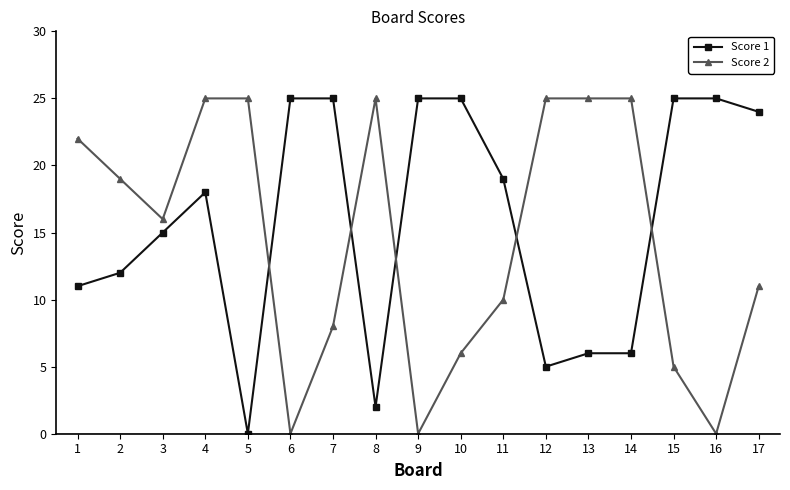

Reading left to right, extract all data points from this chart.

Score 1: 1=11	2=12	3=15	4=18	5=0	6=25	7=25	8=2	9=25	10=25	11=19	12=5	13=6	14=6	15=25	16=25	17=24
Score 2: 1=22	2=19	3=16	4=25	5=25	6=0	7=8	8=25	9=0	10=6	11=10	12=25	13=25	14=25	15=5	16=0	17=11